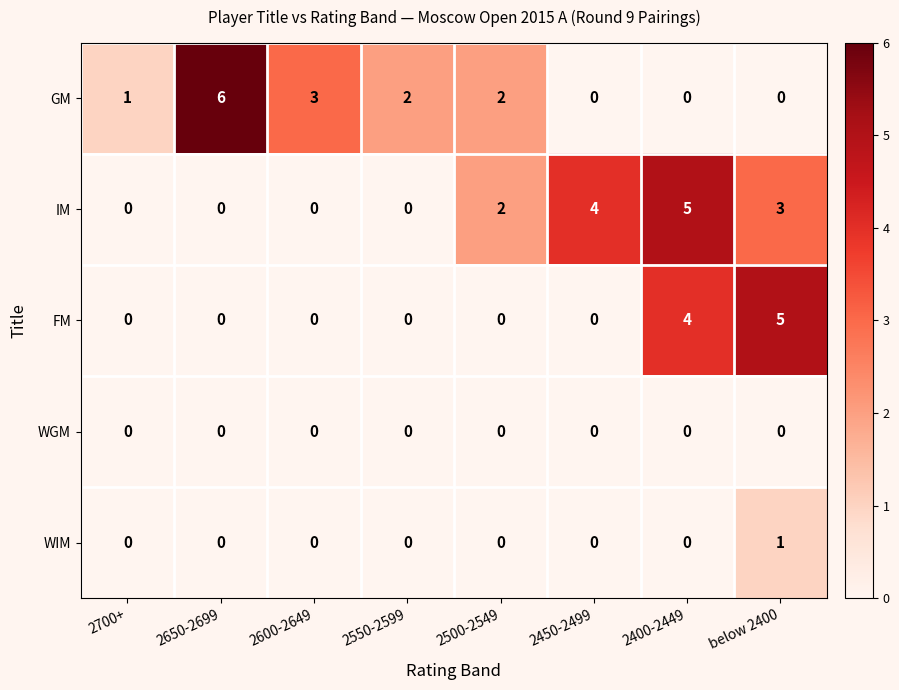

Which series changed the most between 2700+ and 2650-2699?

GM